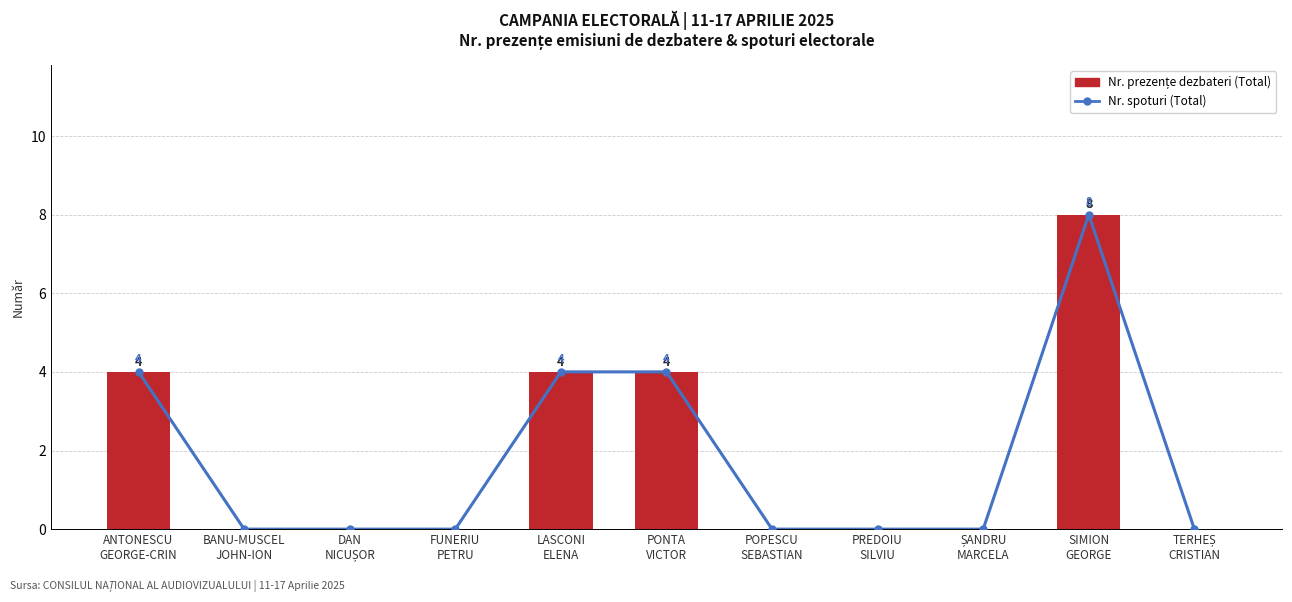

Are the bars horizontal?

No